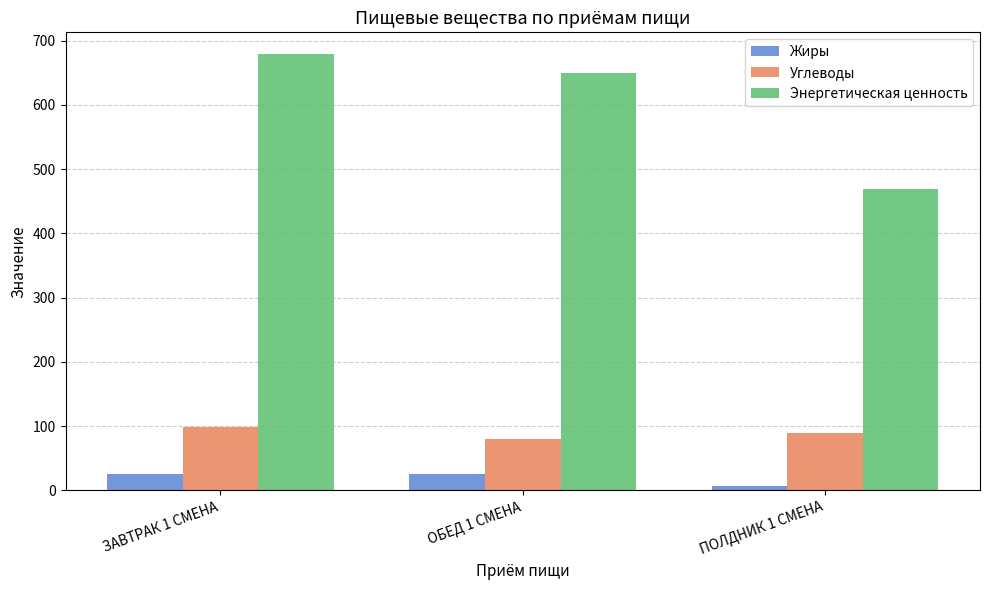

What is the spread (max minus min) of values at ЗАВТРАК 1 СМЕНА?

654.6